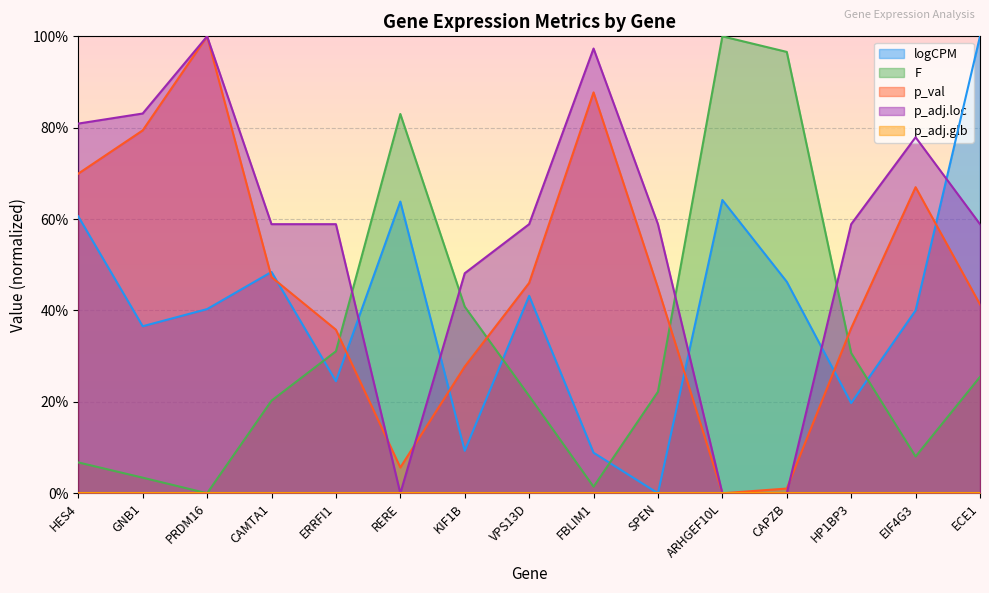

Is the value of p_val at CAMTA1 greater than the value of logCPM at RERE?

No